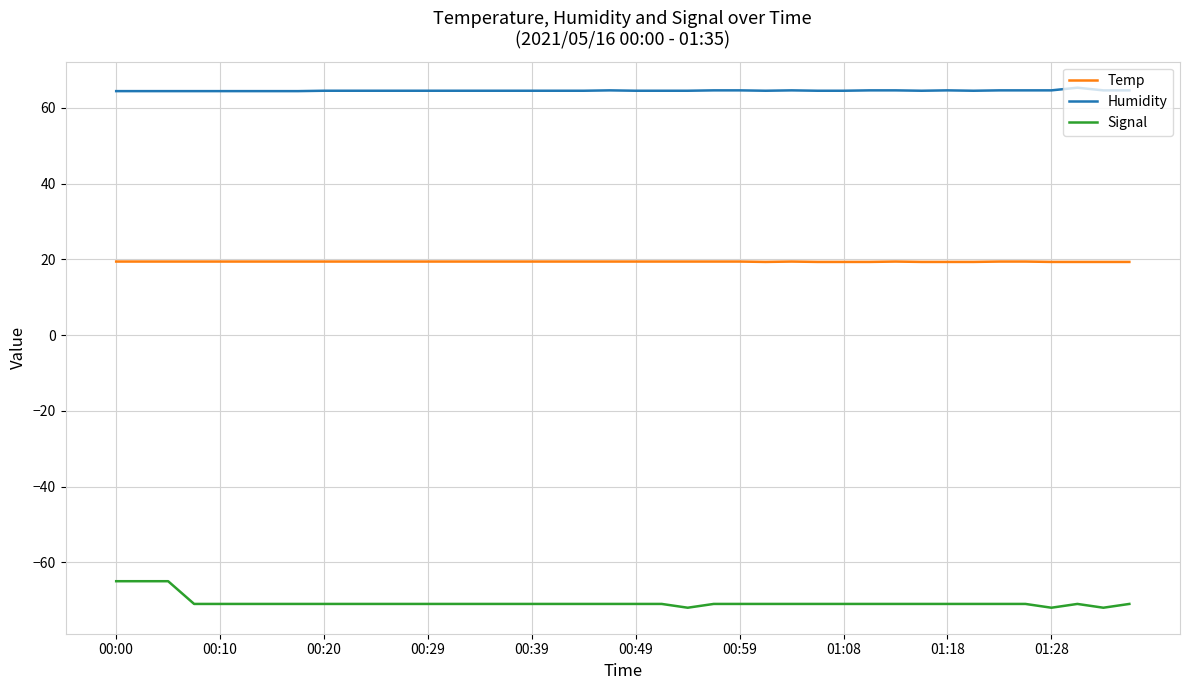

Which series has the largest total across all categories?

Humidity